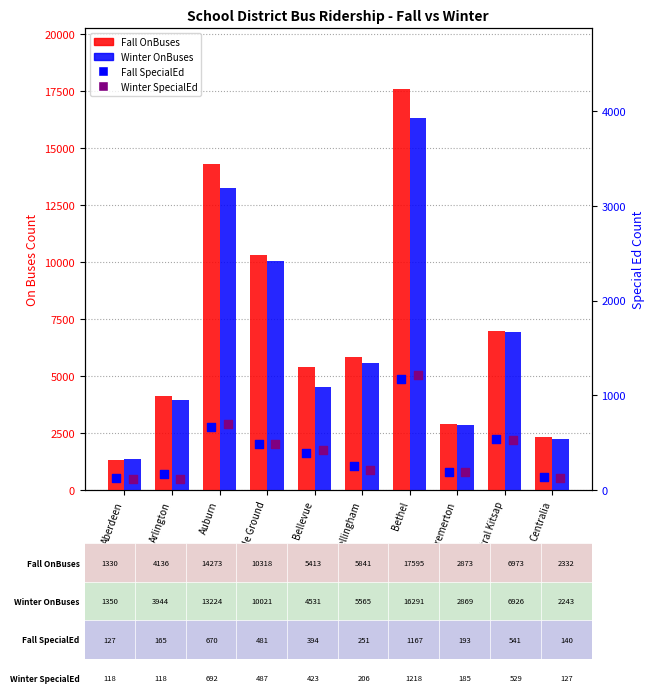

Which series contains the lowest Y value?

Winter SpecialEd